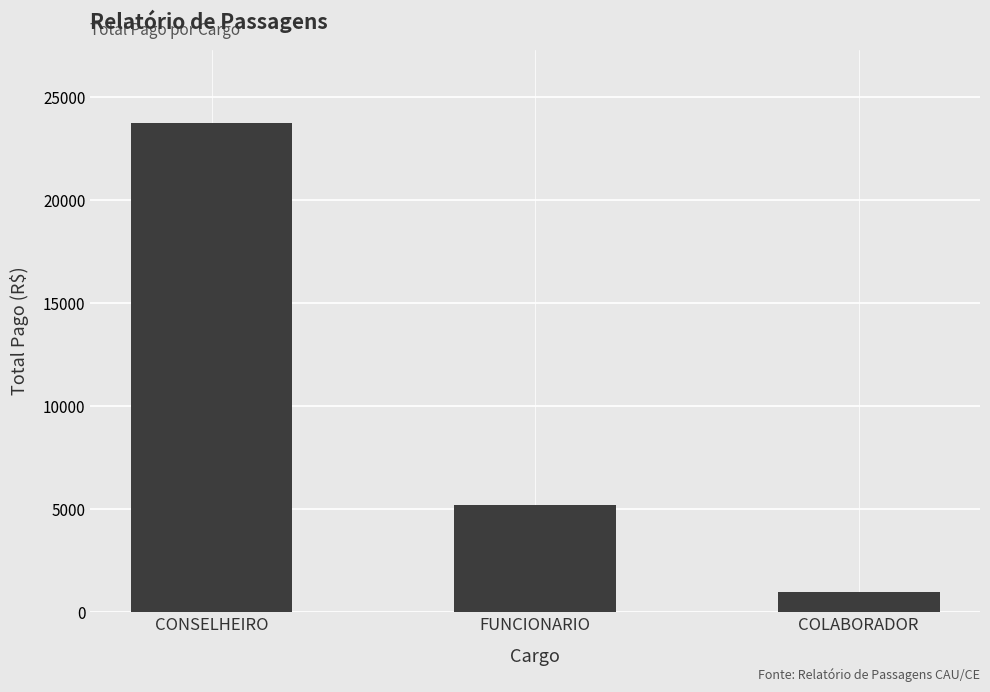

Rank the categories by value from lowest to highest.

COLABORADOR, FUNCIONARIO, CONSELHEIRO